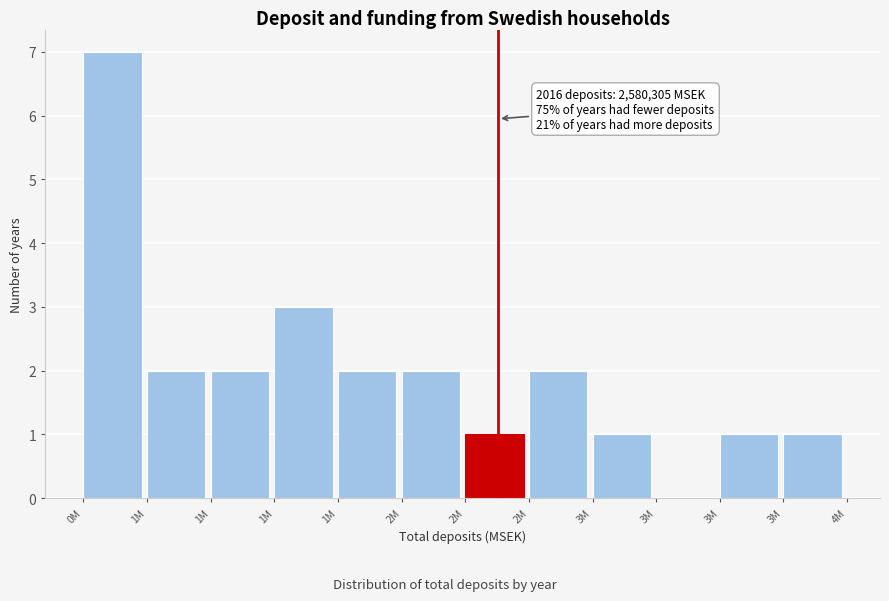

Count the number of categories in the chart.

12